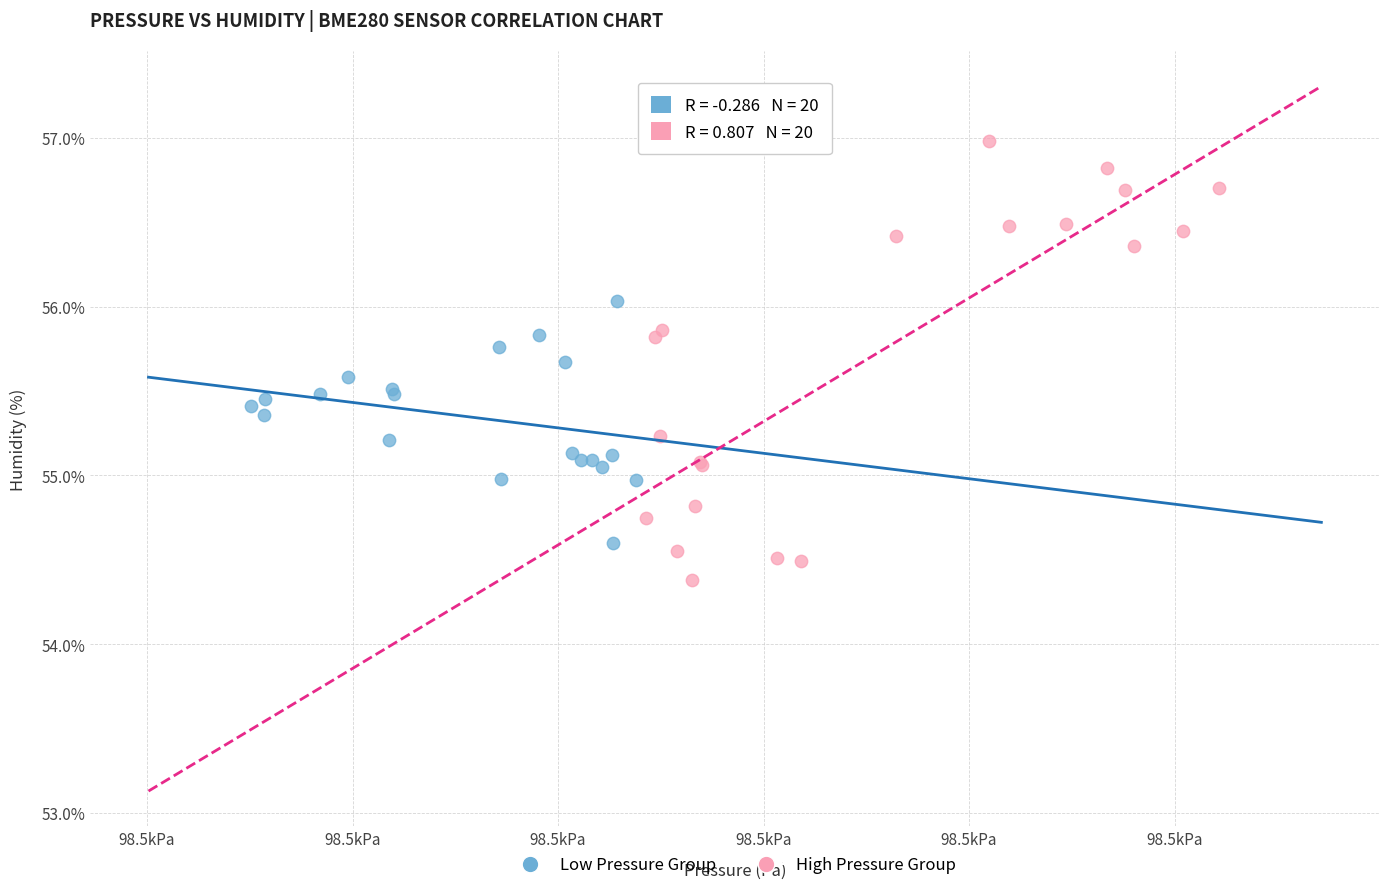

Which series contains the lowest Y value?

High Pressure Group